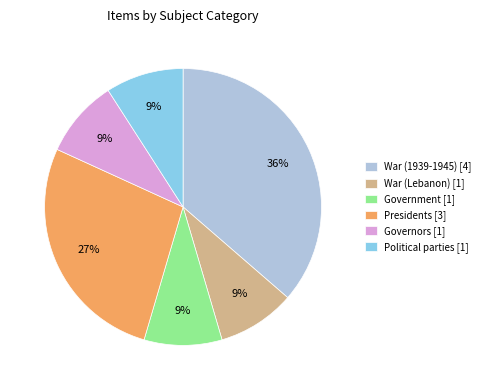

What percentage is the Political parties [1] slice, to the nearest percent?

9%